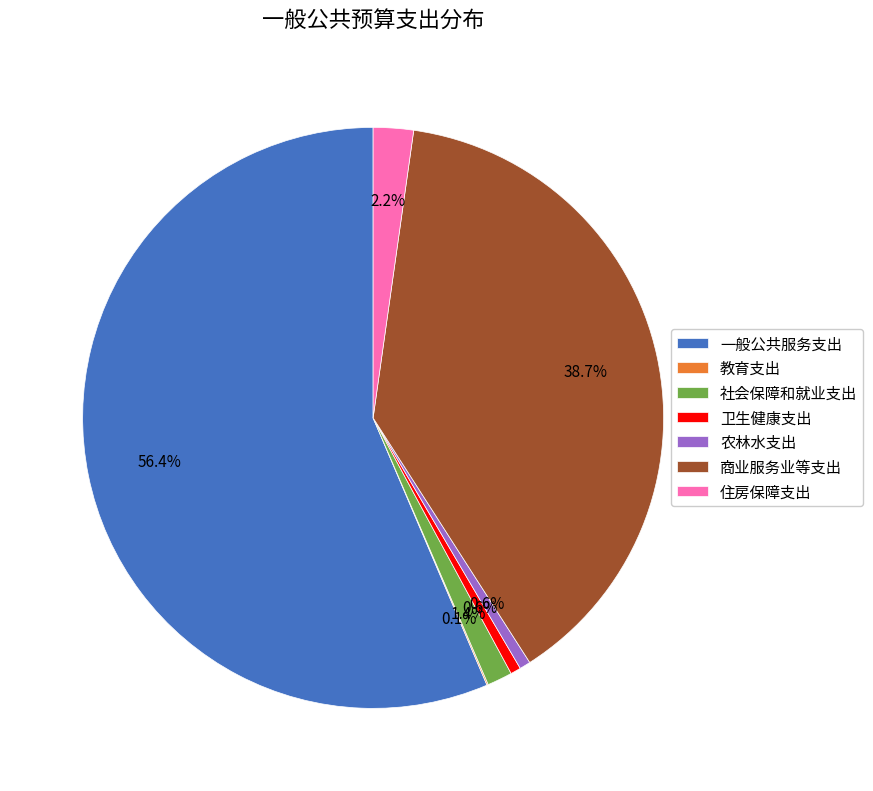

Which has a higher value, 社会保障和就业支出 or 卫生健康支出?

社会保障和就业支出